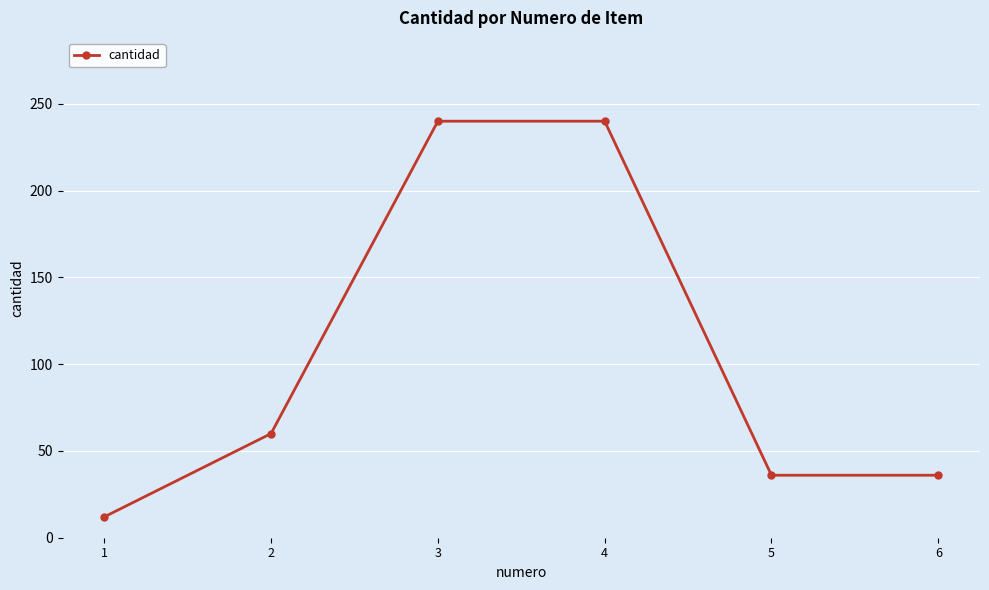

The chart shows a value of 114 at 4. True or false?

False